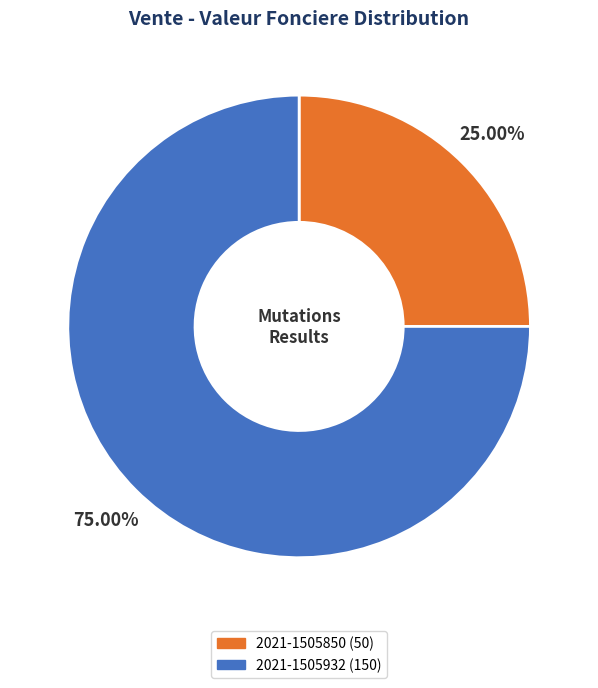

What is the smallest slice in the pie chart?

2021-1505850